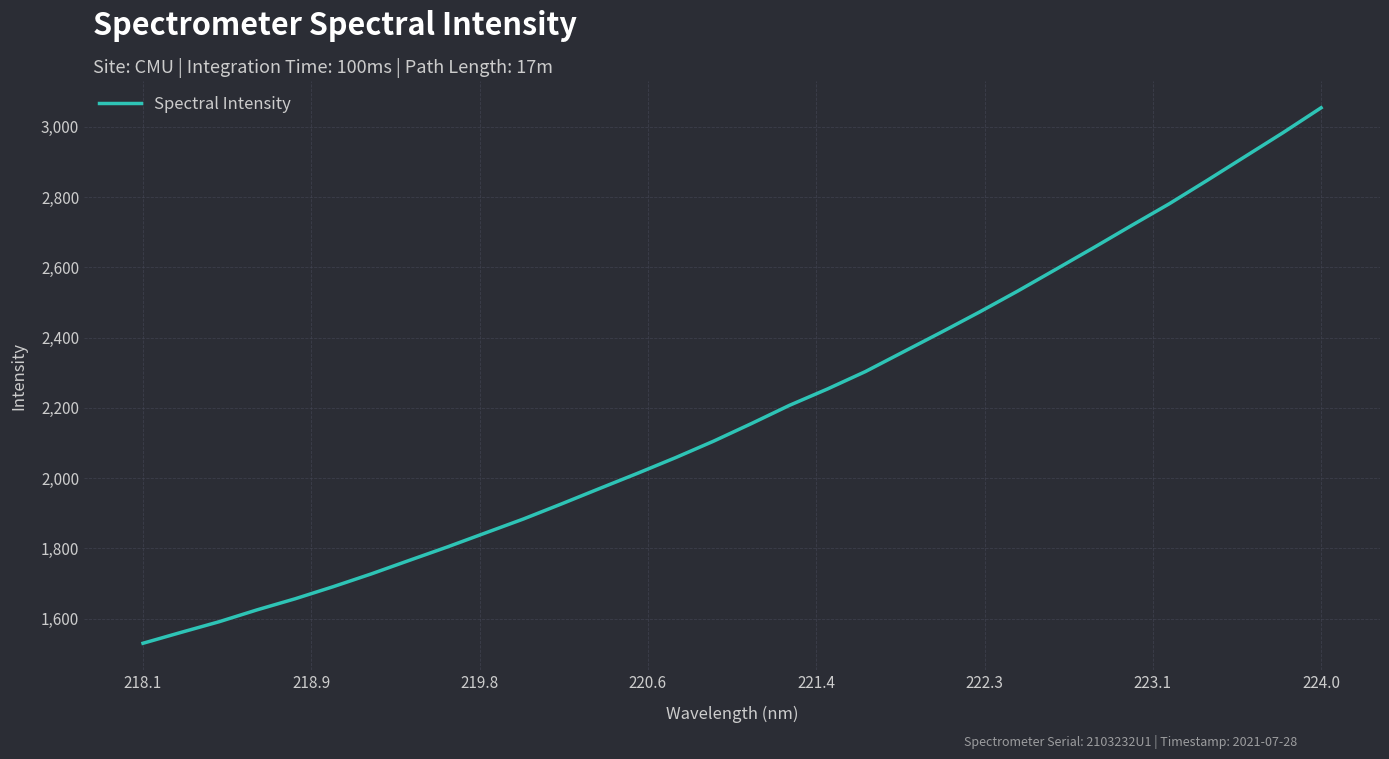

What is the maximum value shown in the chart?

3054.3